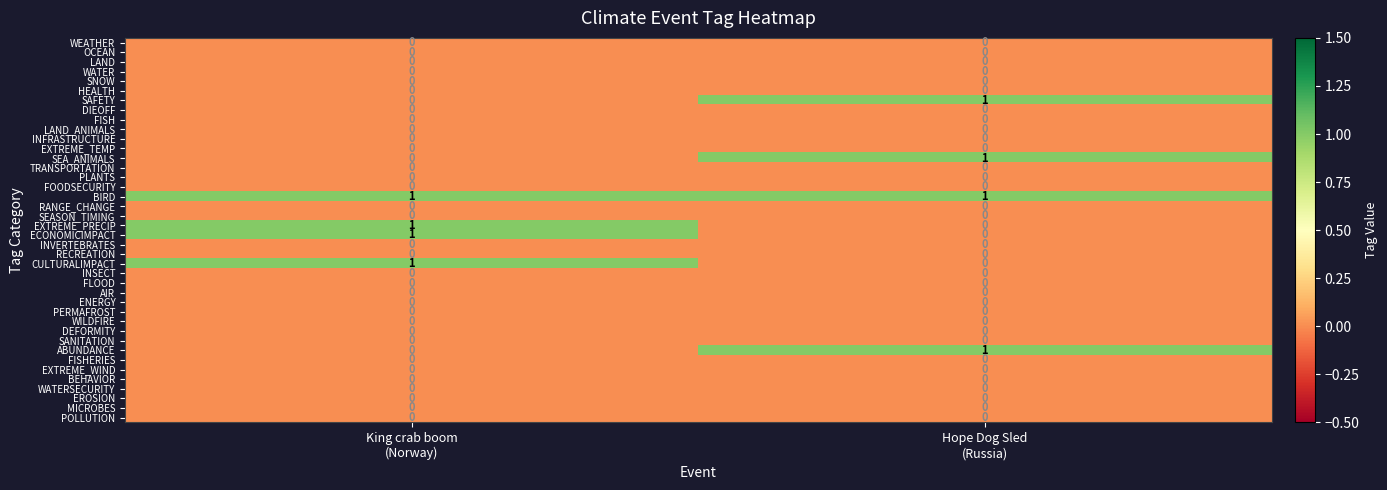

Which series has the largest total across all categories?

BIRD